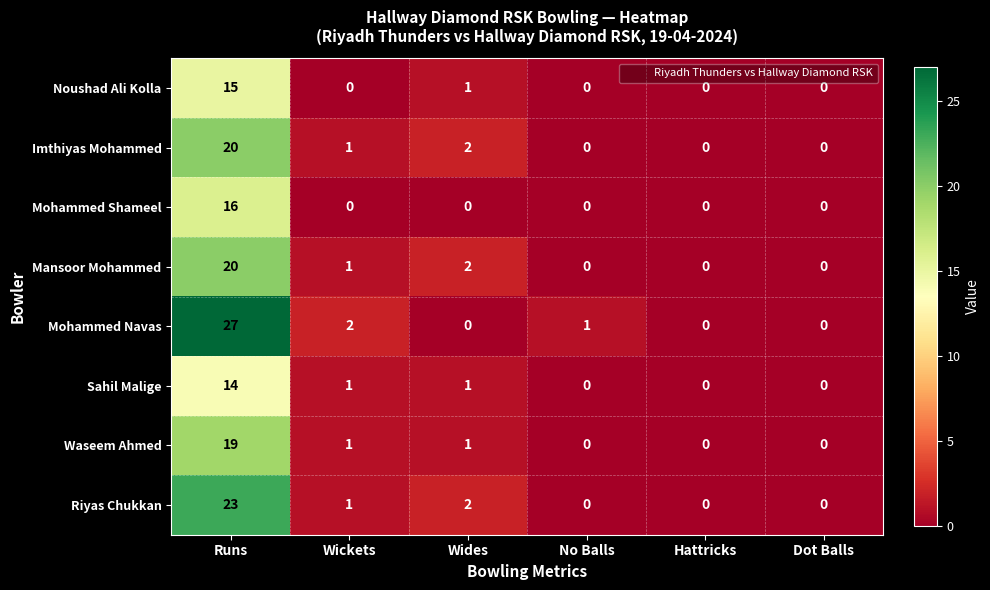

How many series are shown in this chart?

8